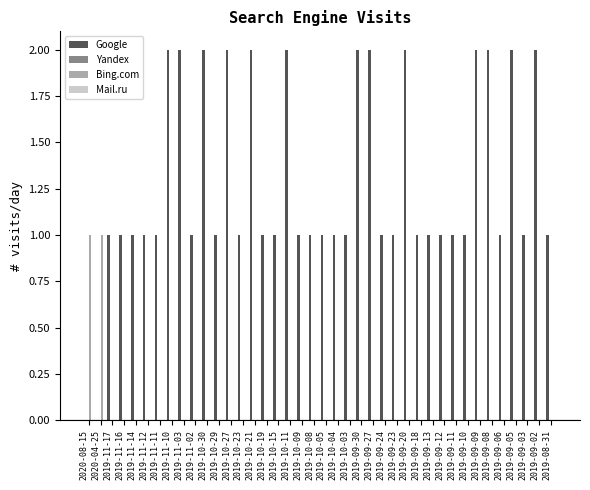

Are the bars horizontal?

No